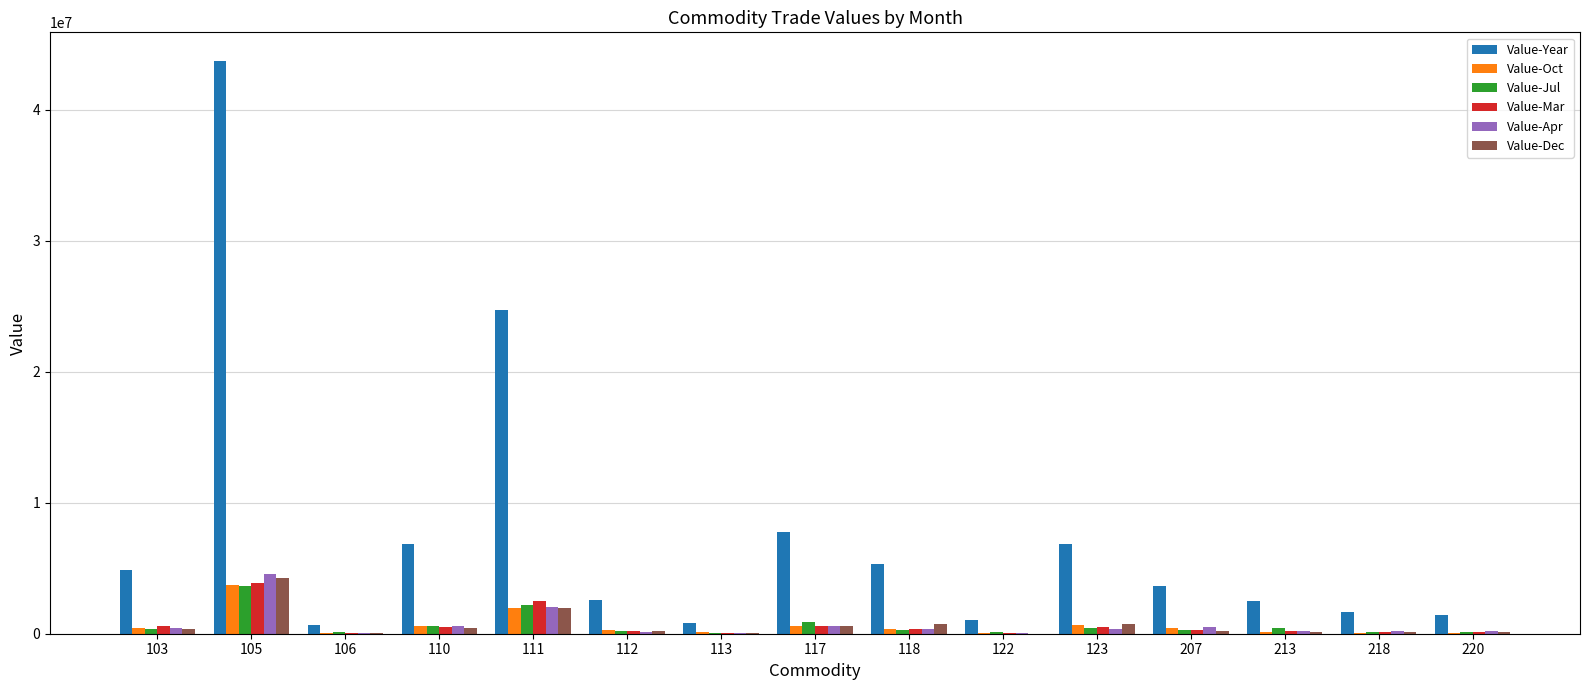

What is the greatest value displayed?

43714986